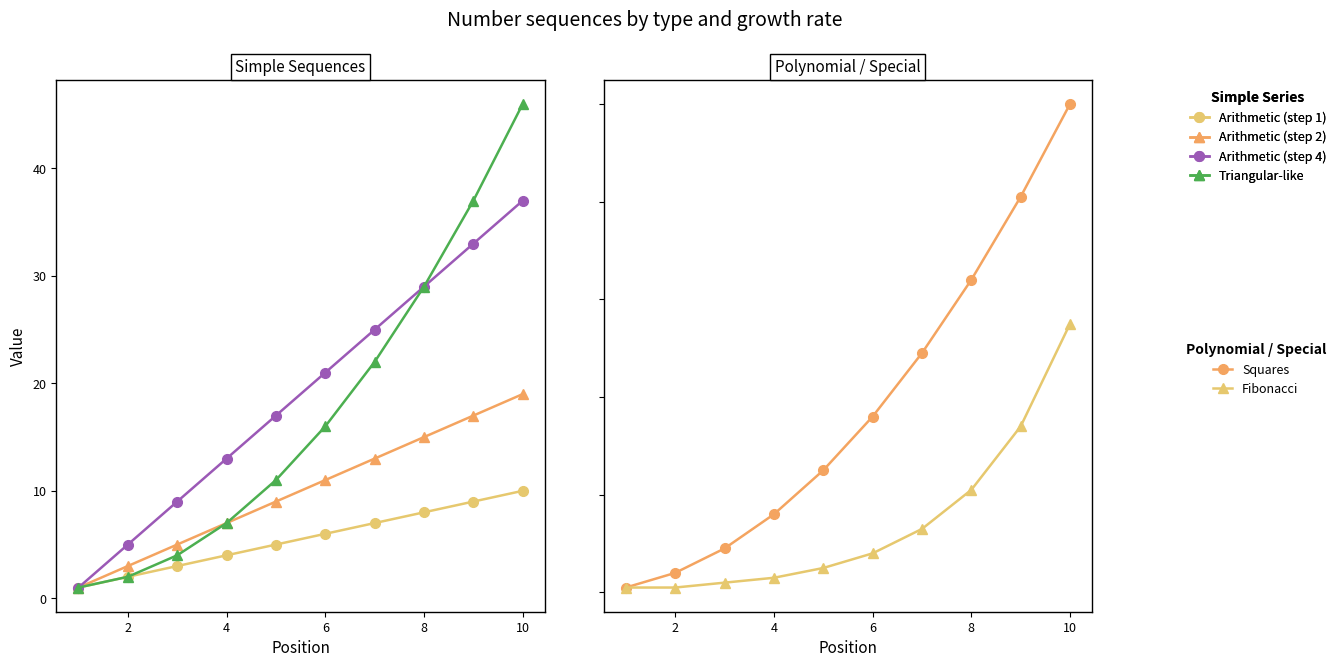

Reading left to right, extract all data points from this chart.

Arithmetic (step 1): 1	2	3	4	5	6	7	8	9	10
Arithmetic (step 2): 1	3	5	7	9	11	13	15	17	19
Arithmetic (step 4): 1	5	9	13	17	21	25	29	33	37
Triangular-like: 1	2	4	7	11	16	22	29	37	46
Squares: 1	4	9	16	25	36	49	64	81	100
Fibonacci: 1	1	2	3	5	8	13	21	34	55